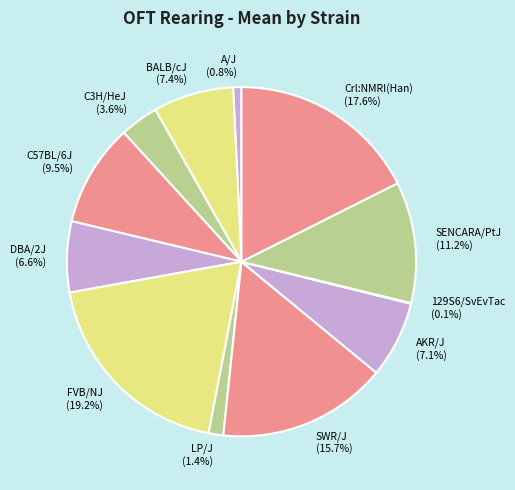

To the nearest percent, what is the combined percentage of Crl:NMRI(Han) and SWR/J?

33%